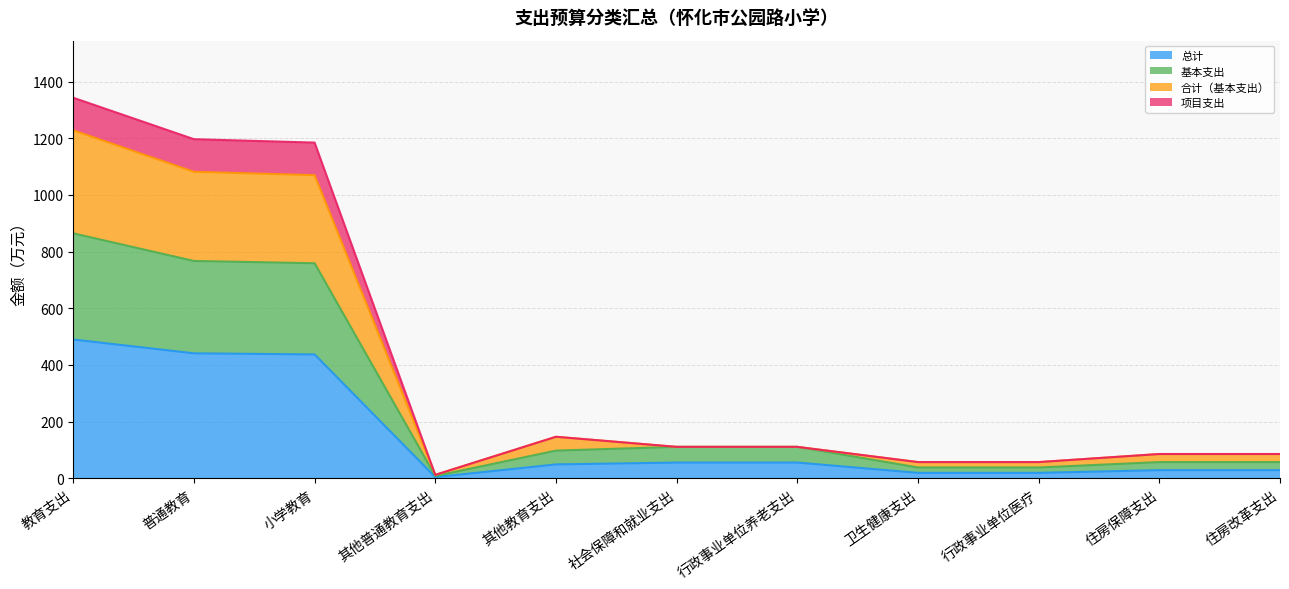

Is the value of 基本支出（线） at 卫生健康支出 greater than the value of 项目支出（线） at 普通教育?

No